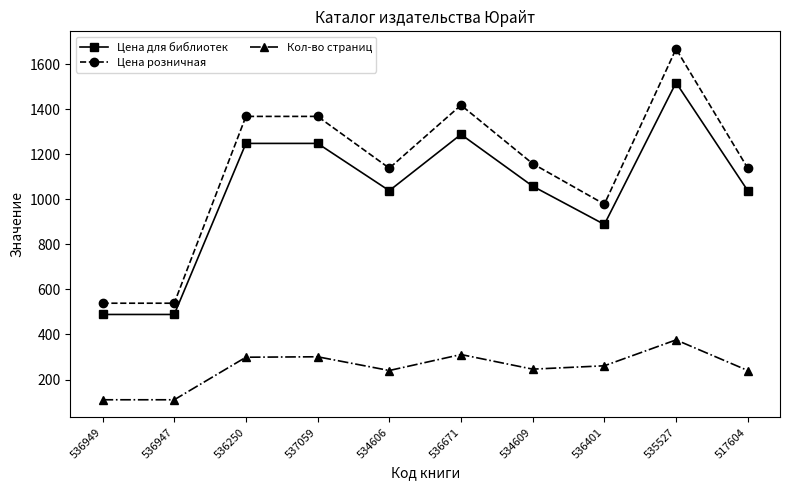

What is the average value of the Кол-во страниц series?

249